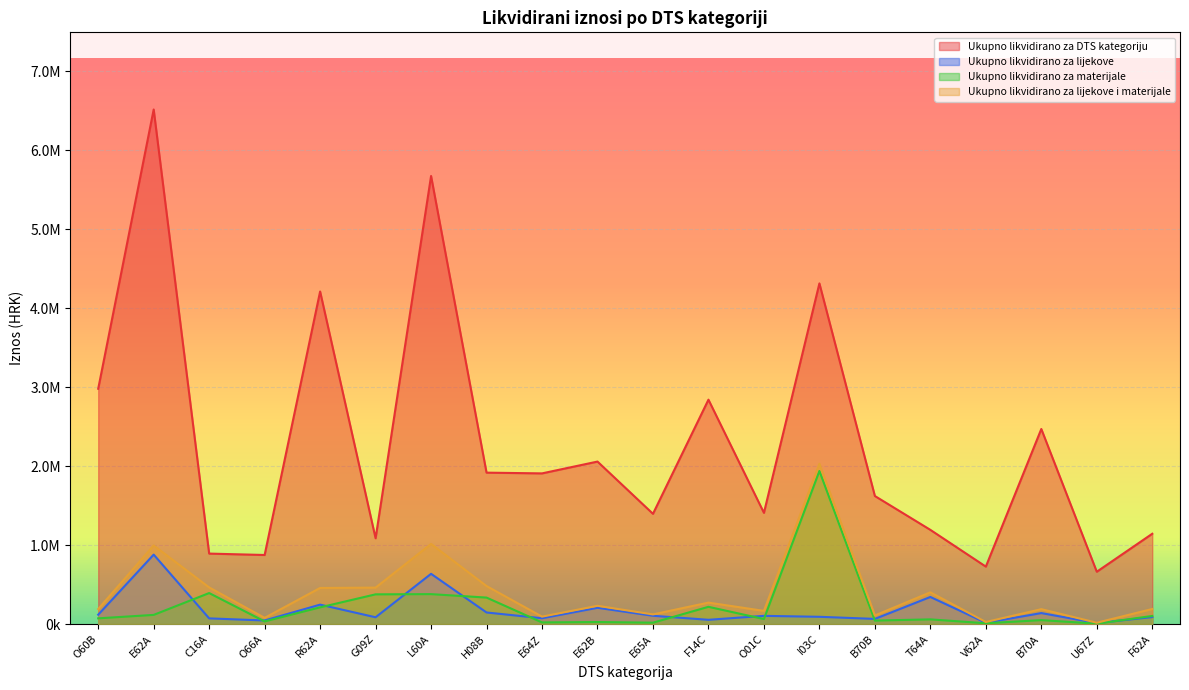

Which has a higher value, G09Z or E62B?

E62B